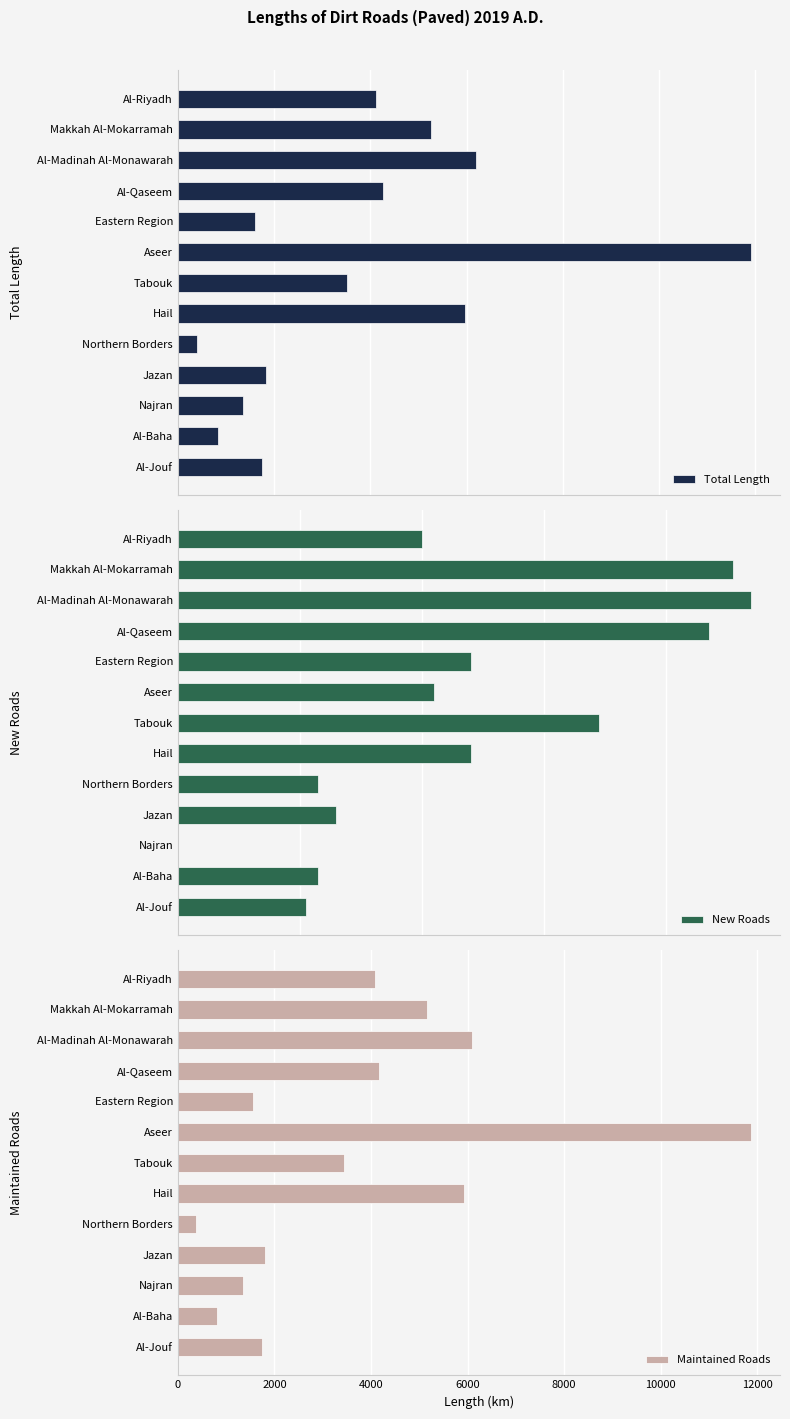

Which series has the largest total across all categories?

Total Length